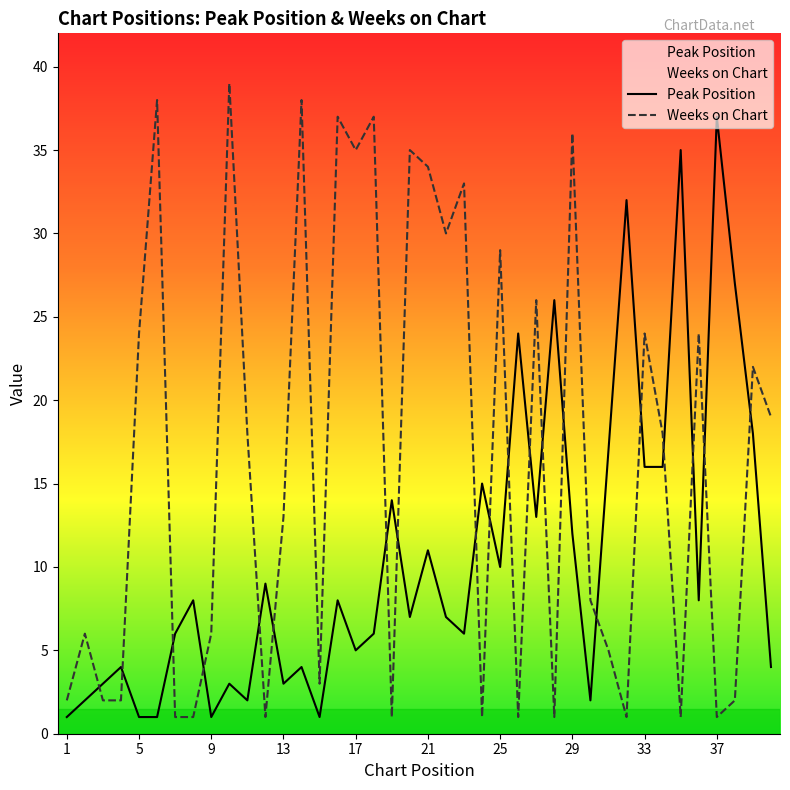

What is the average value of the Weeks on Chart series?

16